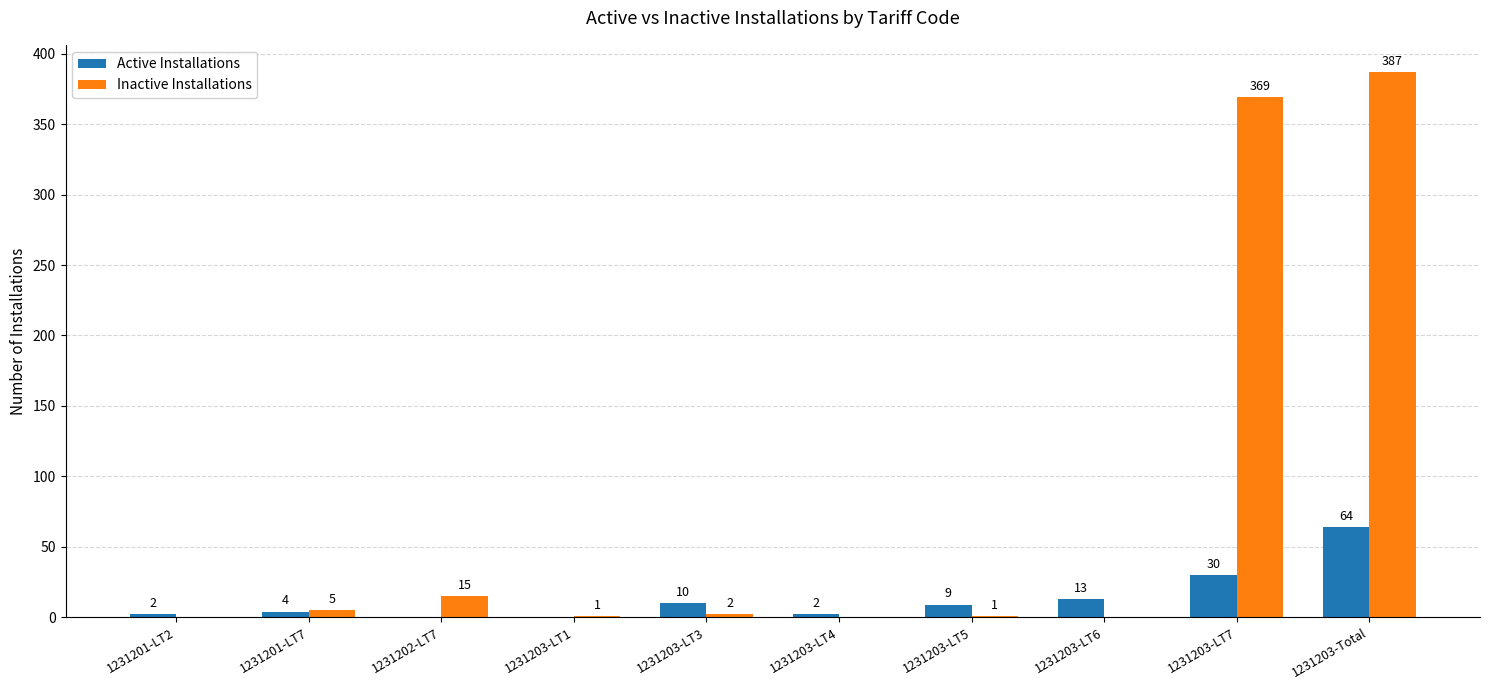

What is the maximum value for Active Installations?

64